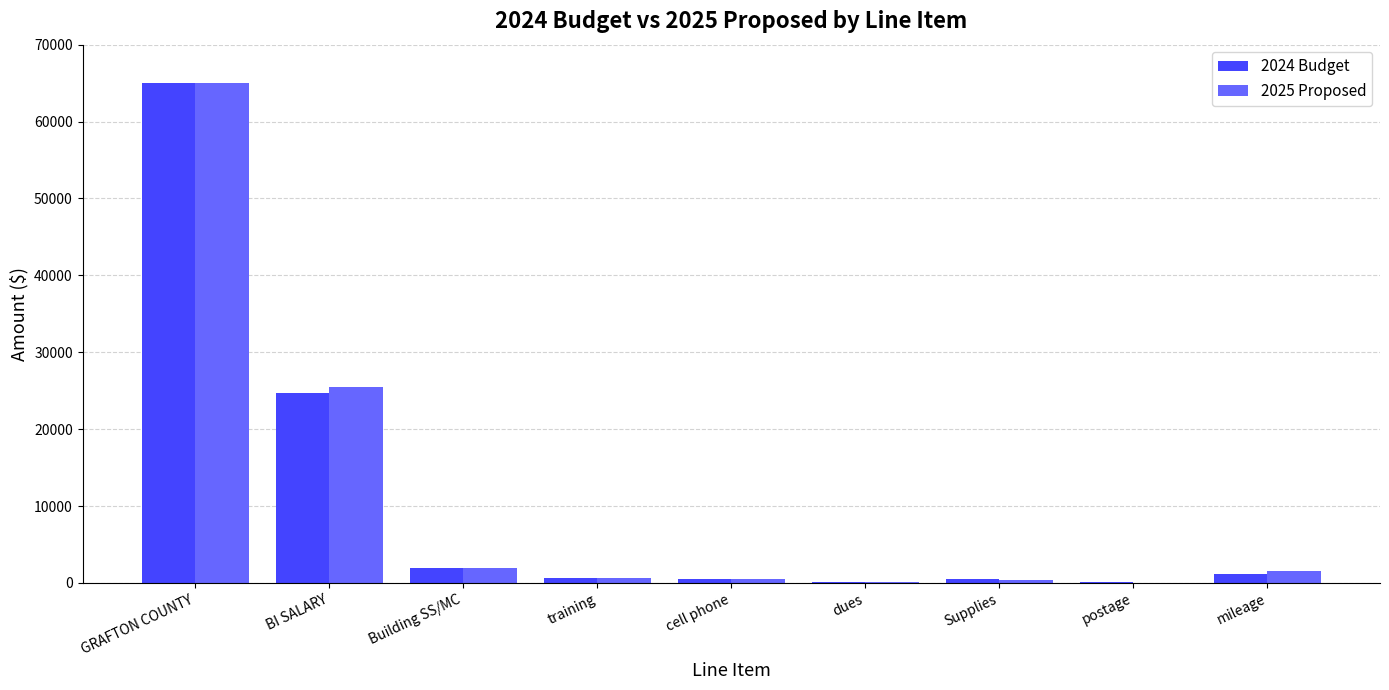

Which category has the highest value in the 2024 Budget series?

GRAFTON COUNTY